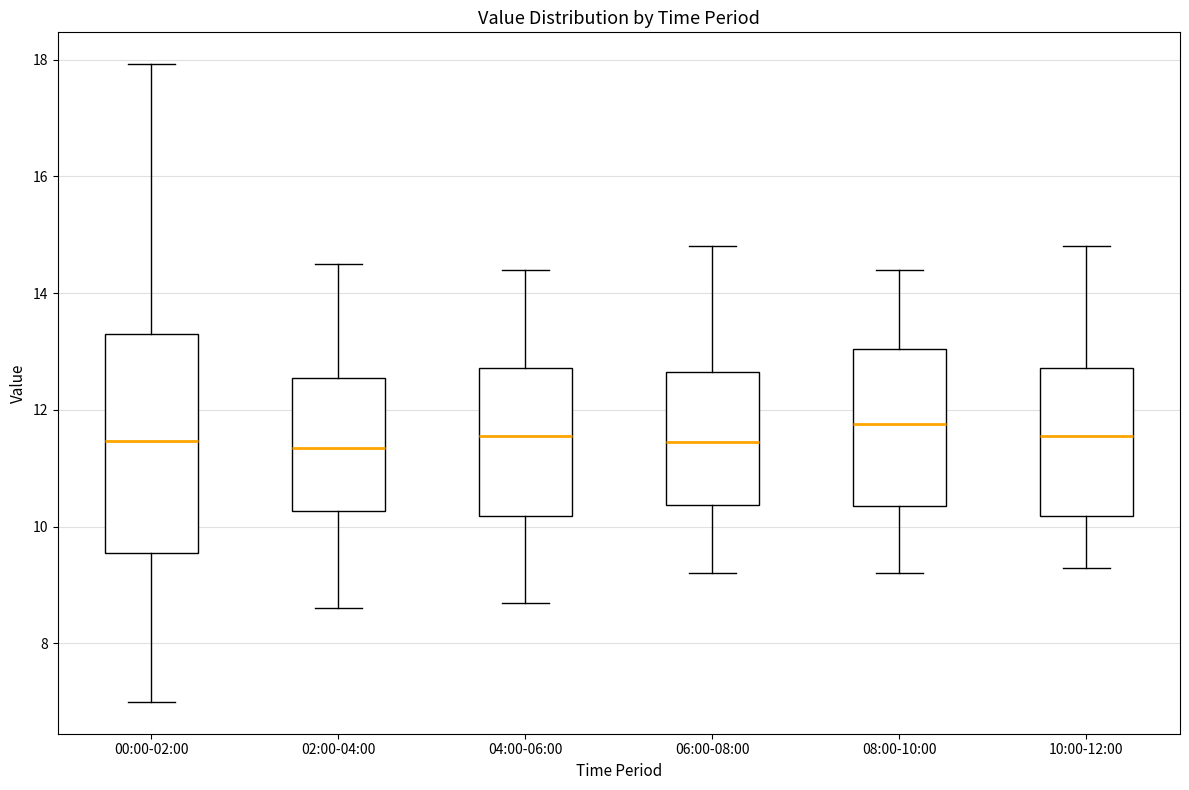

Where does the lower whisker of the box for 02:00-04:00 end on the y-axis? The values are not printed on the chart, so give them approximately, as read against the axis.

8.6